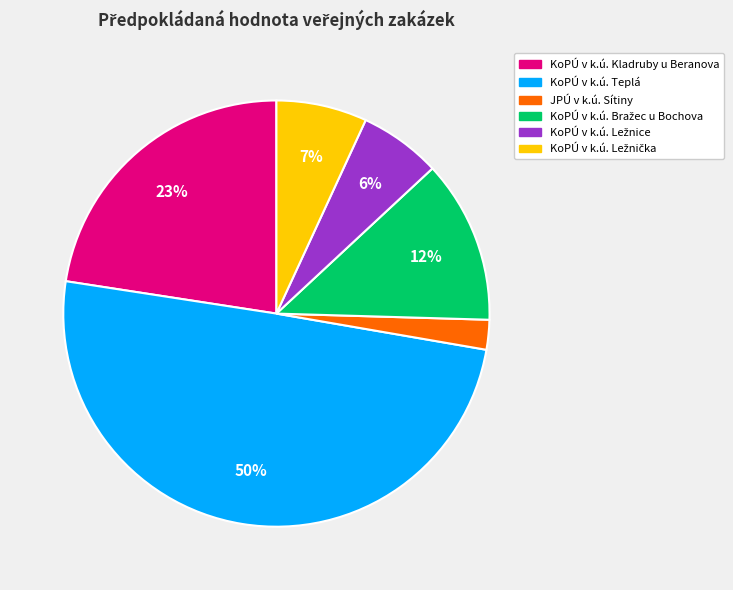

Between JPÚ v k.ú. Sítiny and KoPÚ v k.ú. Kladruby u Beranova, which is larger?

KoPÚ v k.ú. Kladruby u Beranova